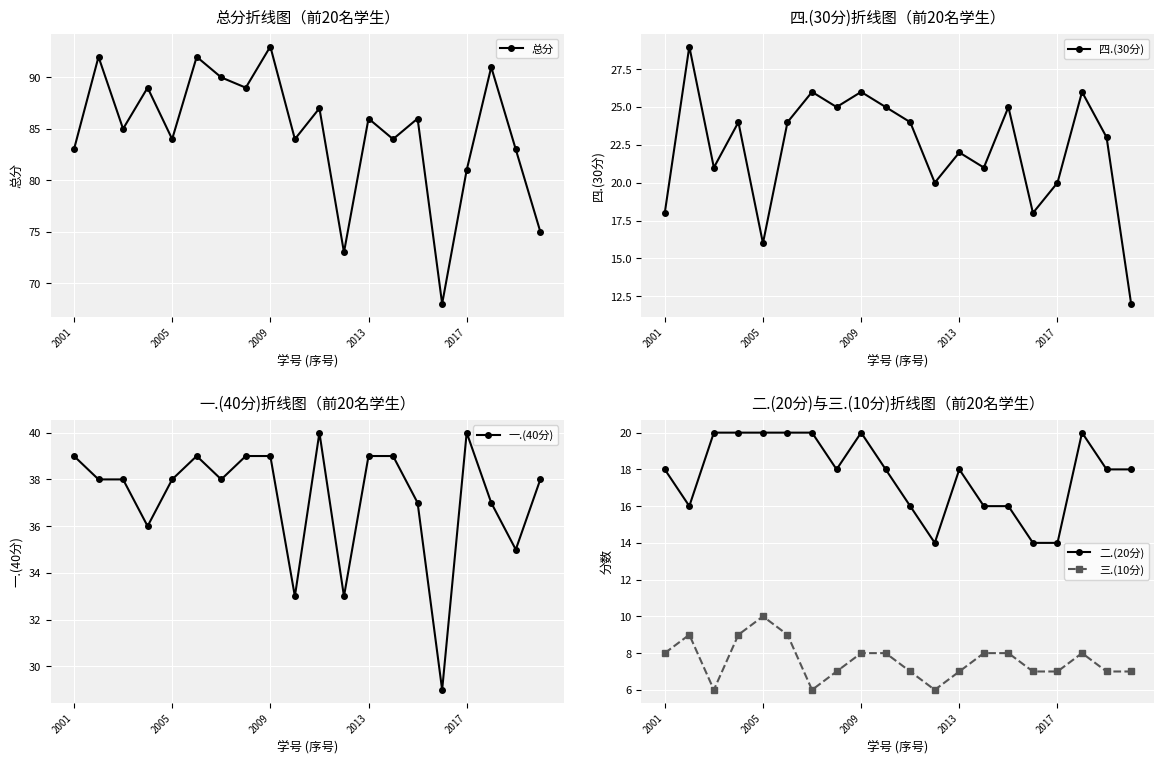

How many data points does each series have?

20